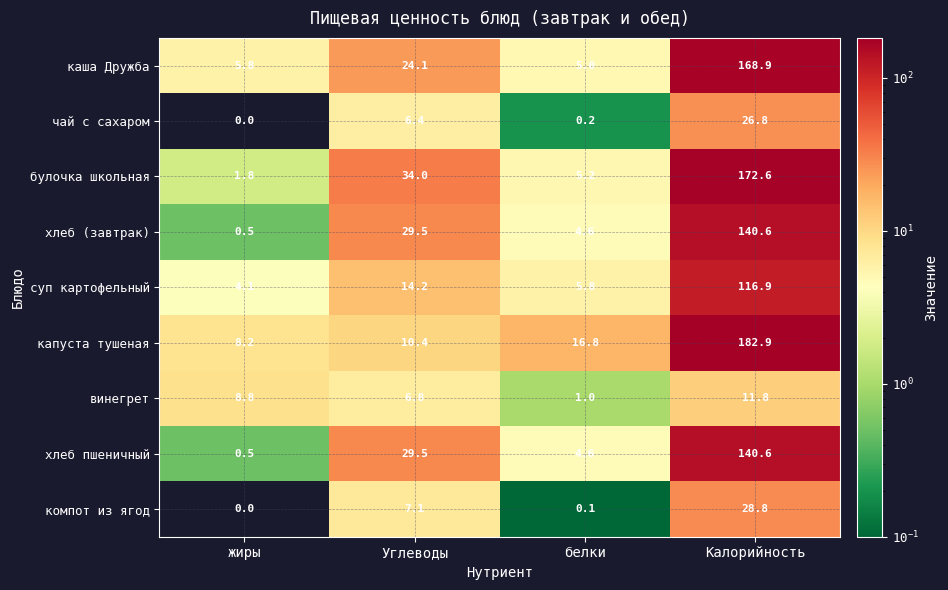

Which series changed the most between Углеводы and белки?

булочка школьная